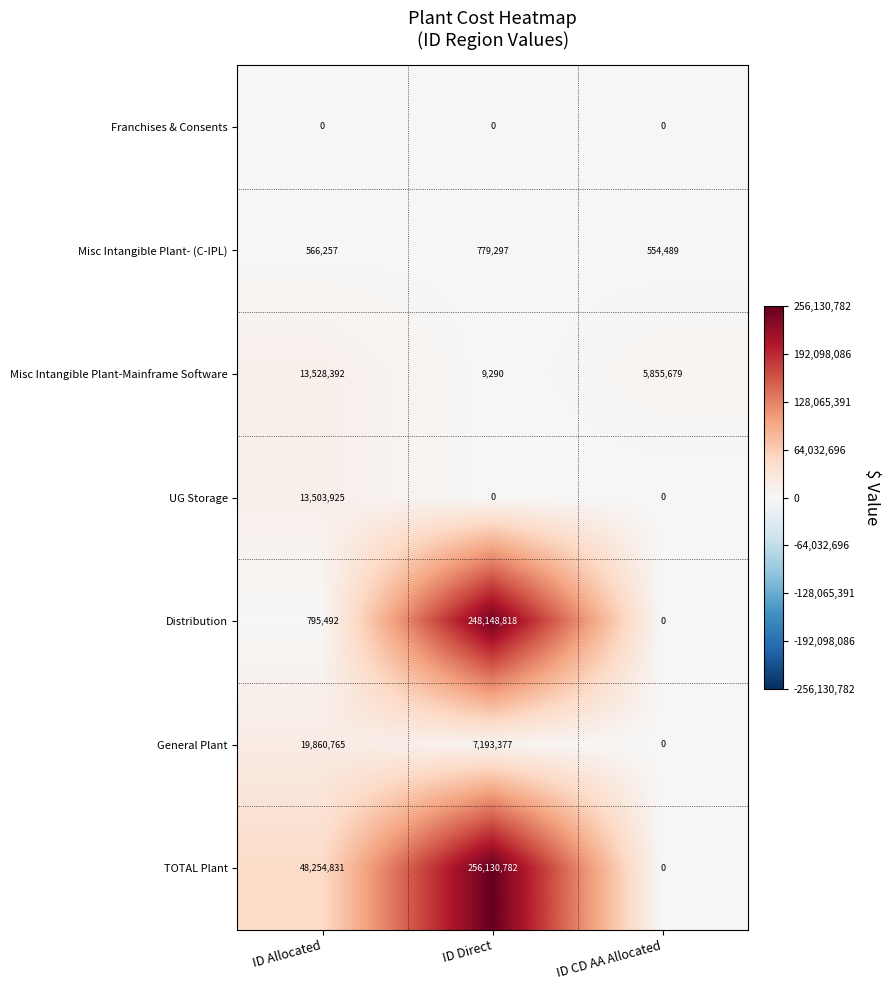

What is the difference between the maximum and second lowest values in the UG Storage series?

13503925